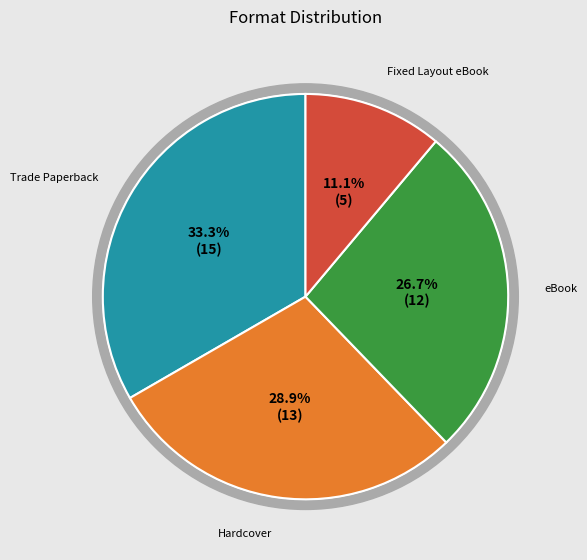

Count the number of slices in the pie.

4